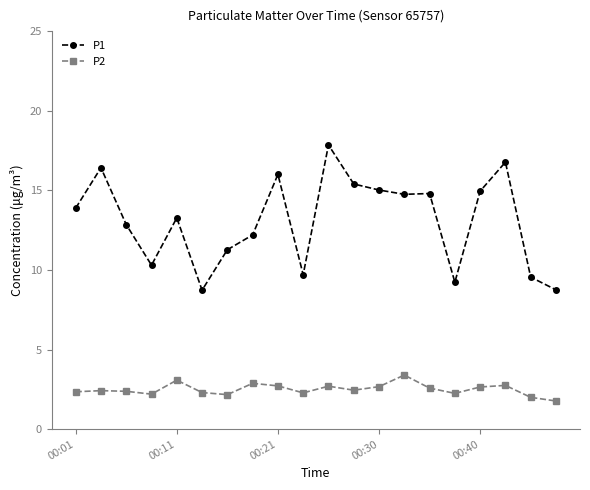

What is the value of the P2 point at the 2nd from the left?

2.4